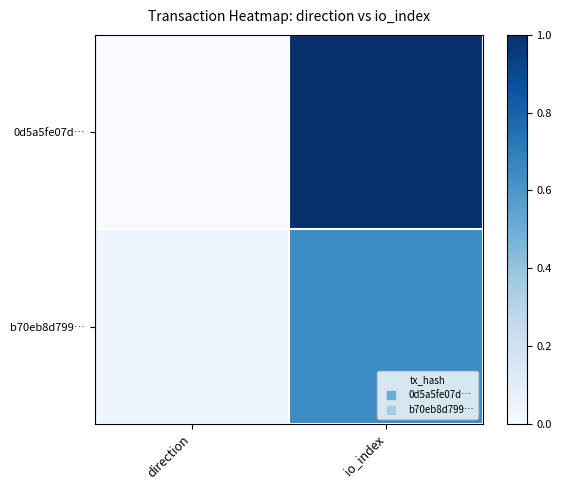

Rank the series by their maximum value, from lowest to highest.

b70eb8d799…, 0d5a5fe07d…